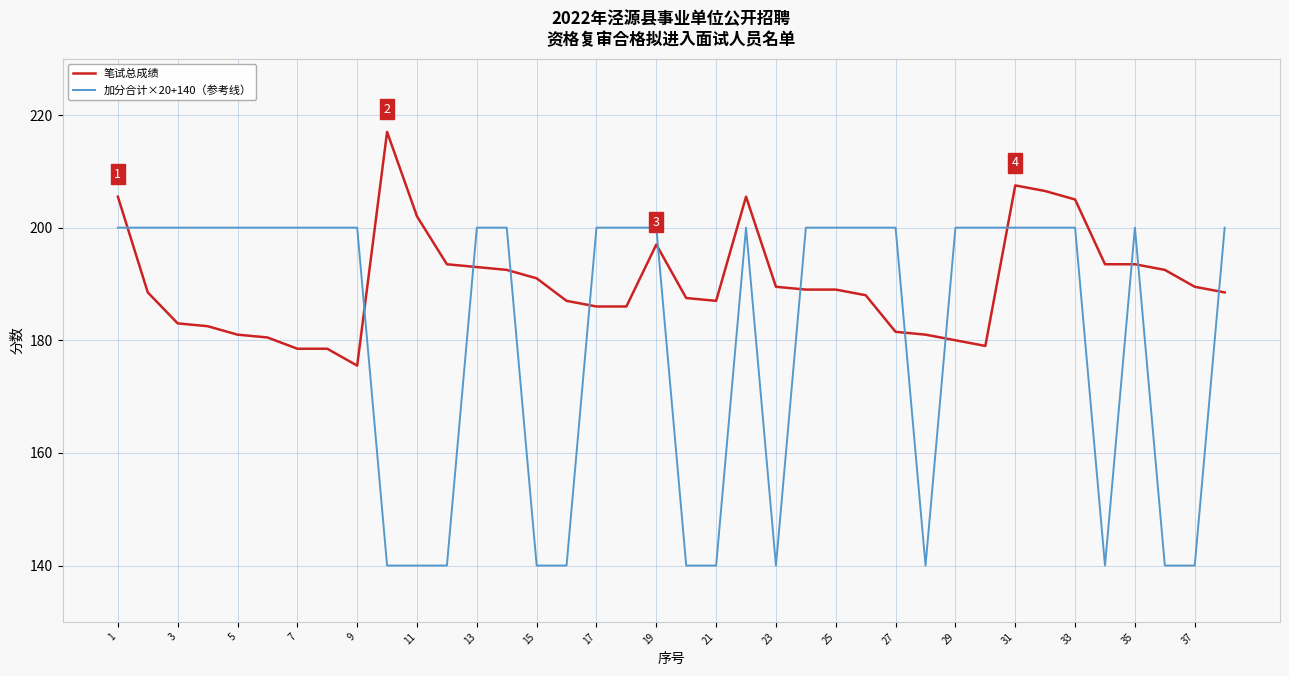

Which series has the widest spread of values?

加分合计×20+140（参考线）